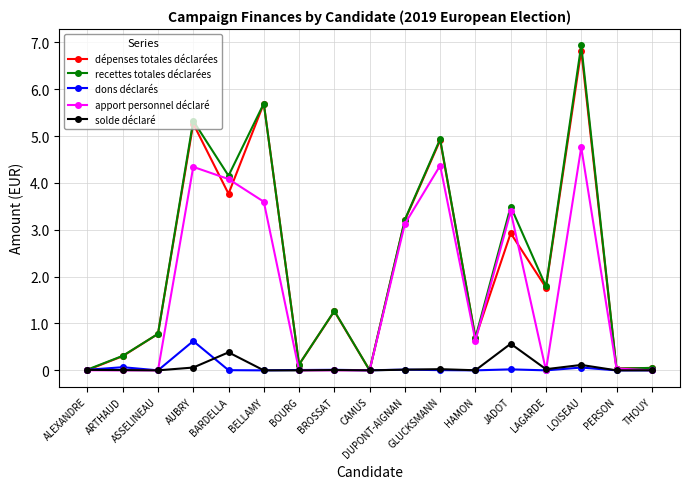

What are all the series names shown in the legend?

dépenses totales déclarées, recettes totales déclarées, dons déclarés, apport personnel déclaré, solde déclaré